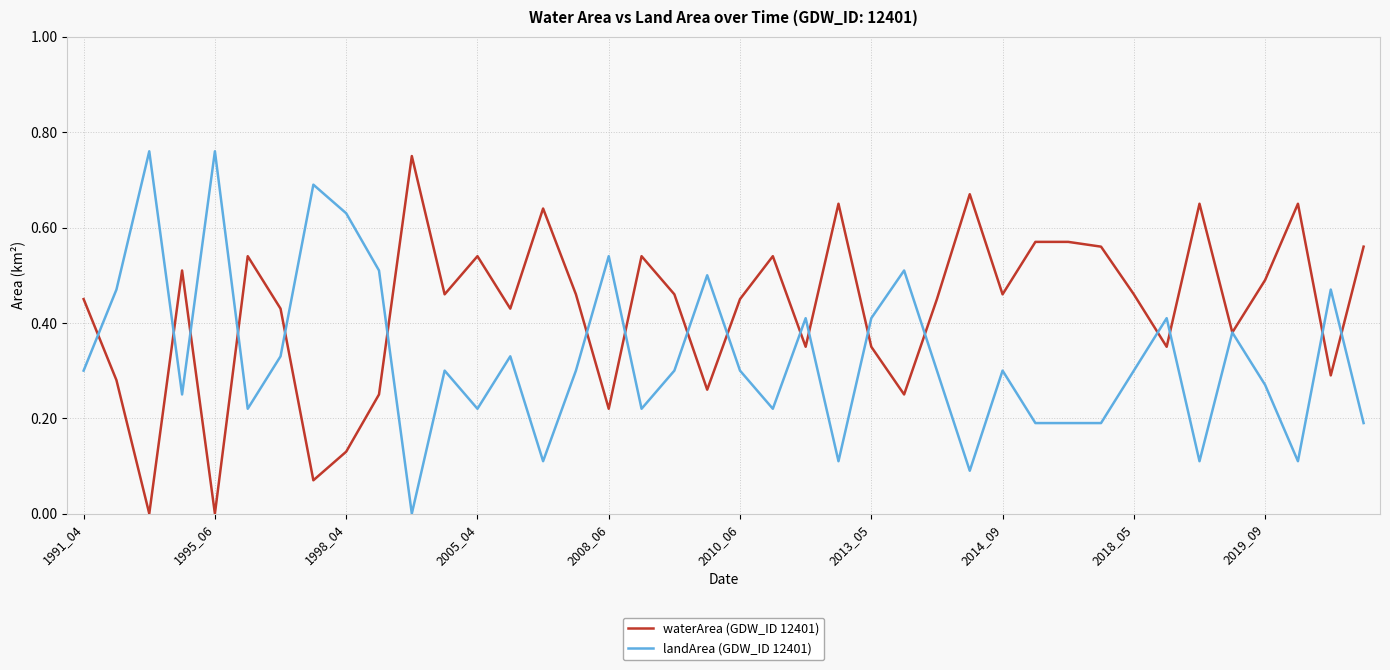

After their last crossing, which series has the higher values: waterArea (GDW_ID 12401) or landArea (GDW_ID 12401)?

waterArea (GDW_ID 12401)